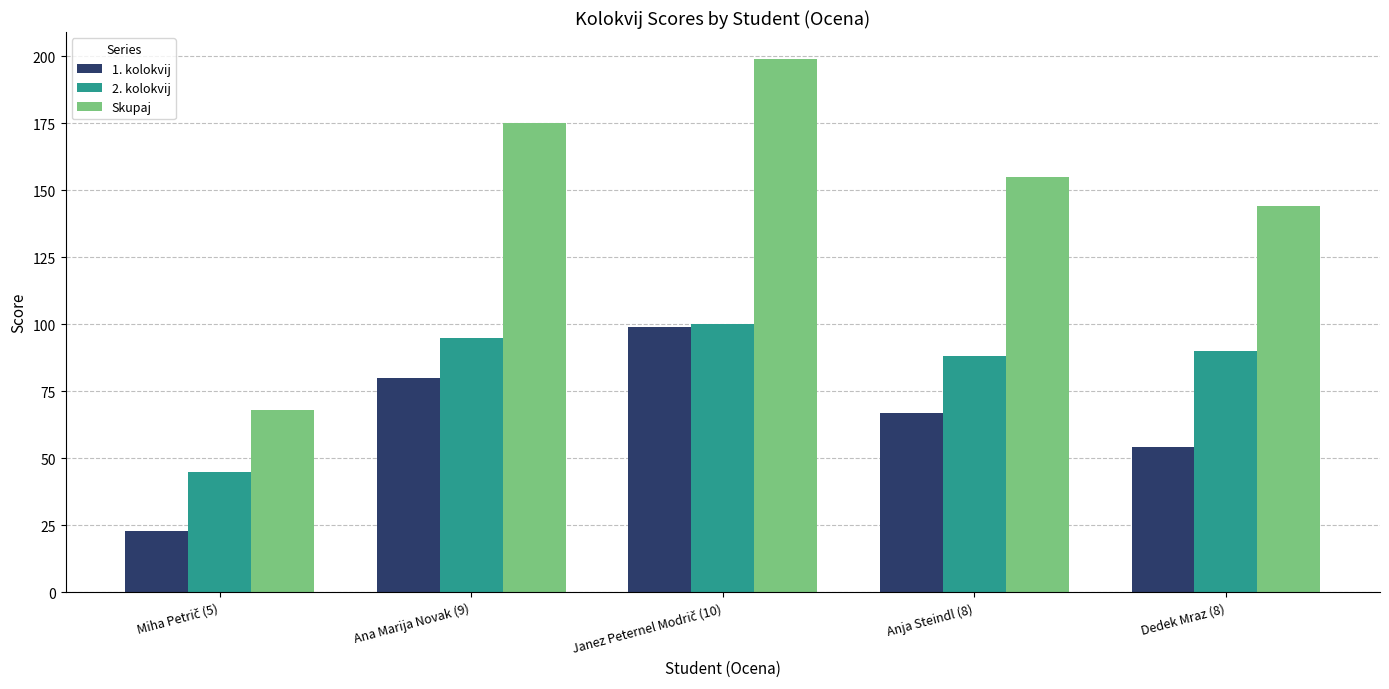

Which series has the widest spread of values?

Skupaj